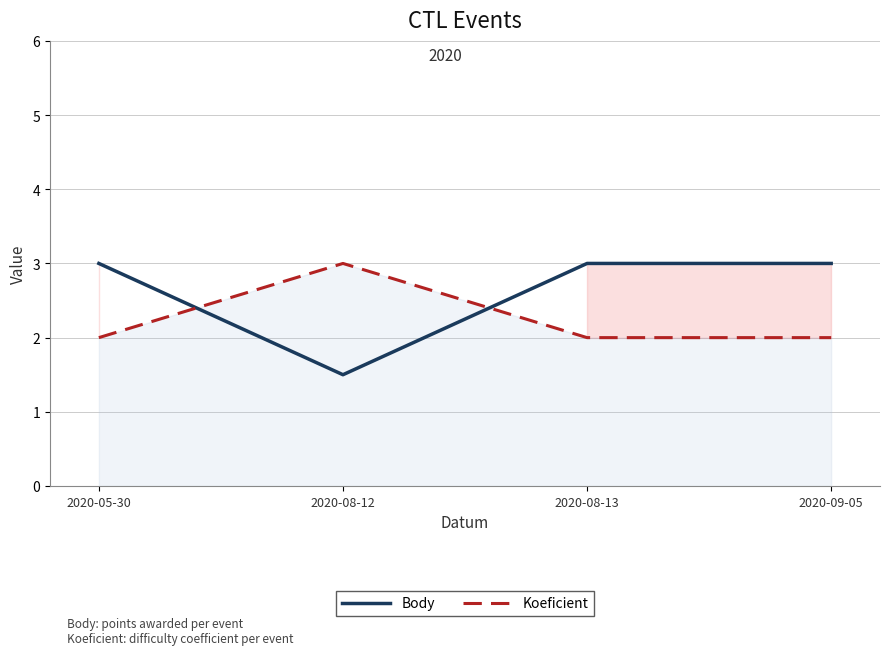

Rank the series by their maximum value, from lowest to highest.

Body, Koeficient